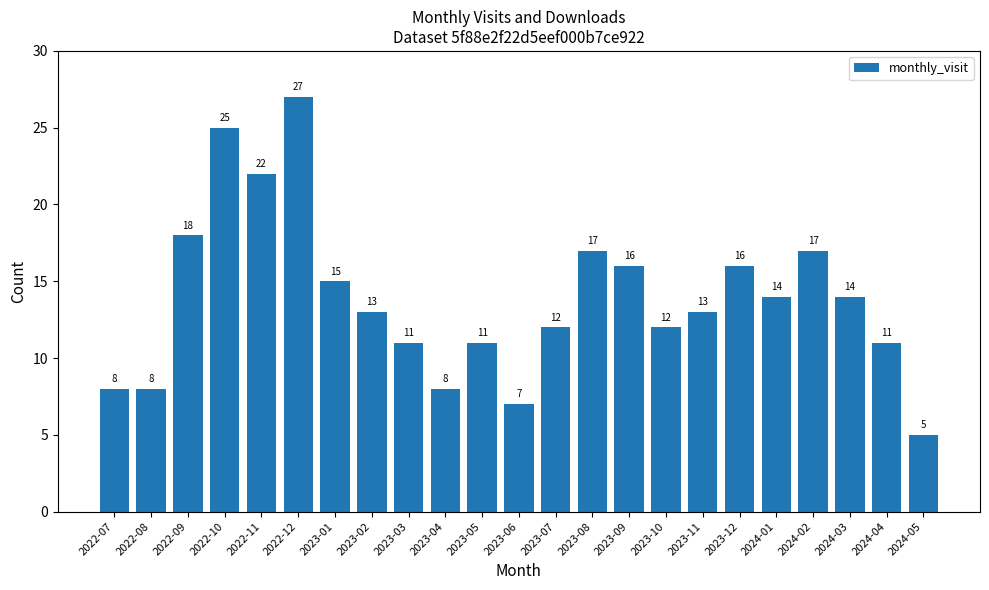

What is the smallest value displayed?

5